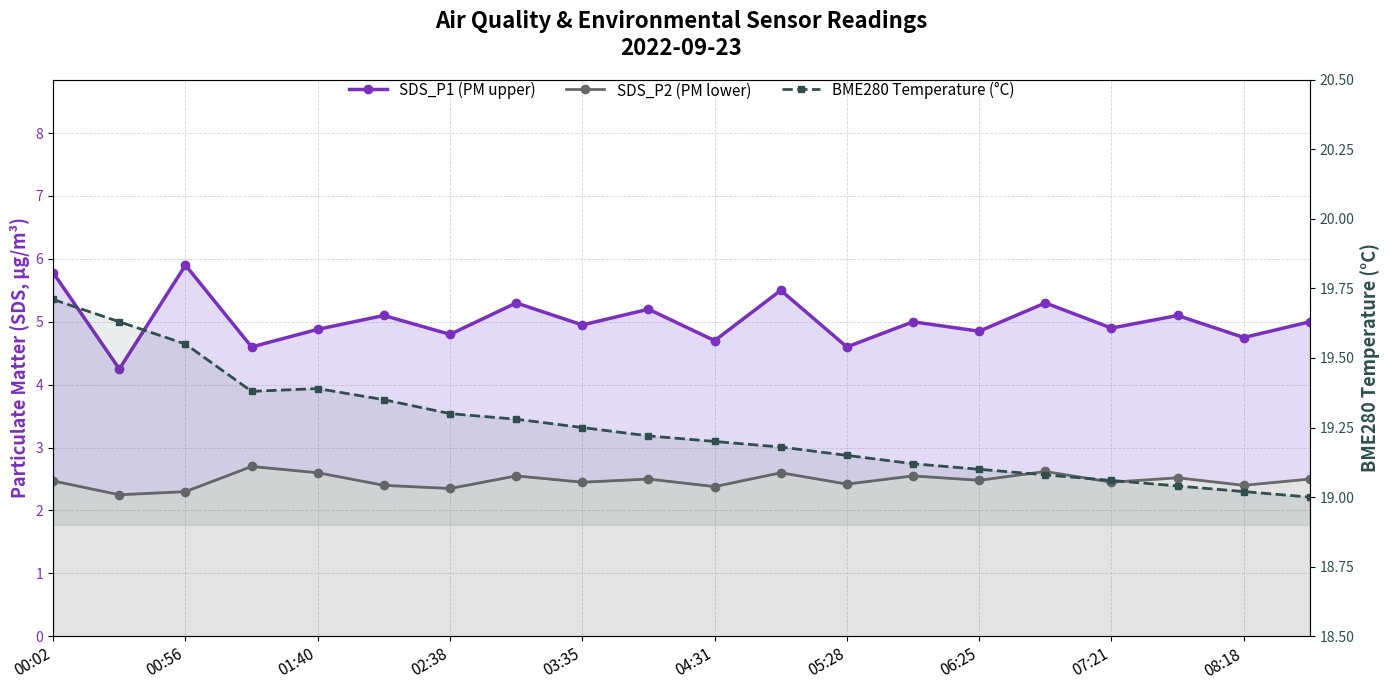

Rank the series by their average value, from highest to lowest.

BME280 Temperature (°C), SDS_P1 (PM upper), SDS_P2 (PM lower)